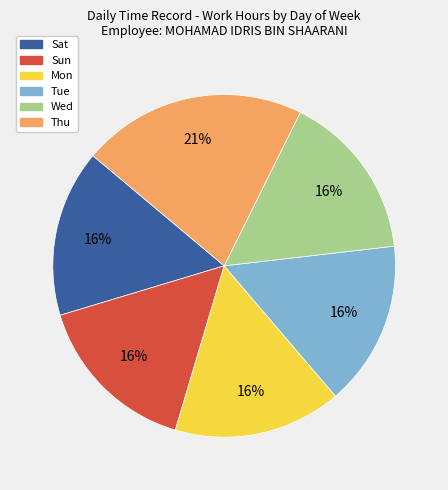

To the nearest percent, what is the average slice percentage?

17%